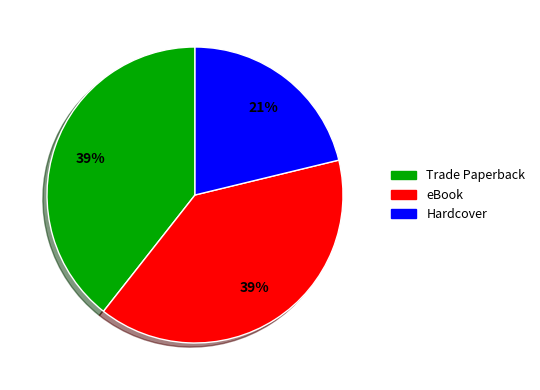

What is the smallest slice in the pie chart?

Hardcover